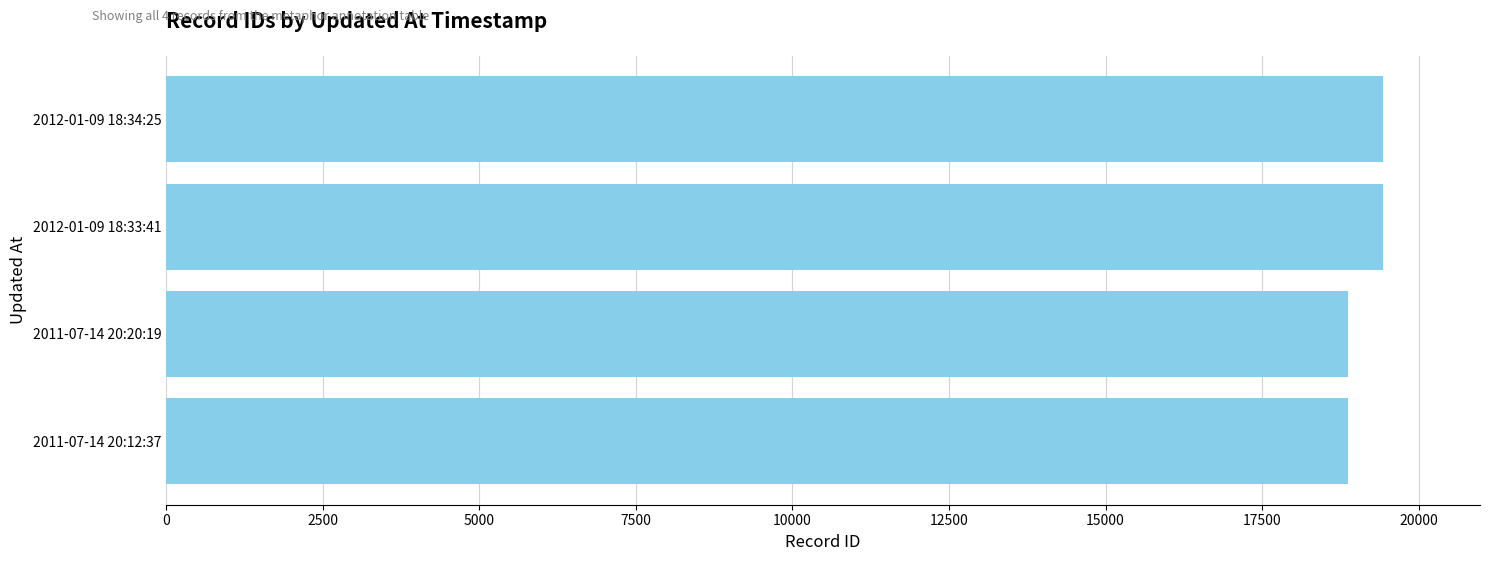

What is the difference between the maximum and minimum values?

554